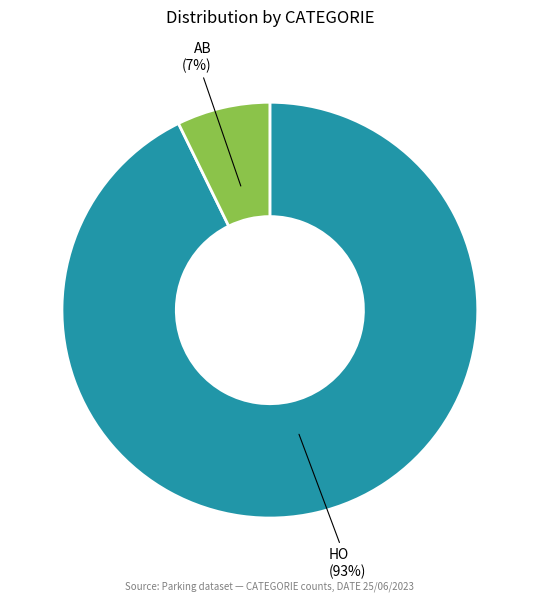

How many segments does this pie chart have?

2